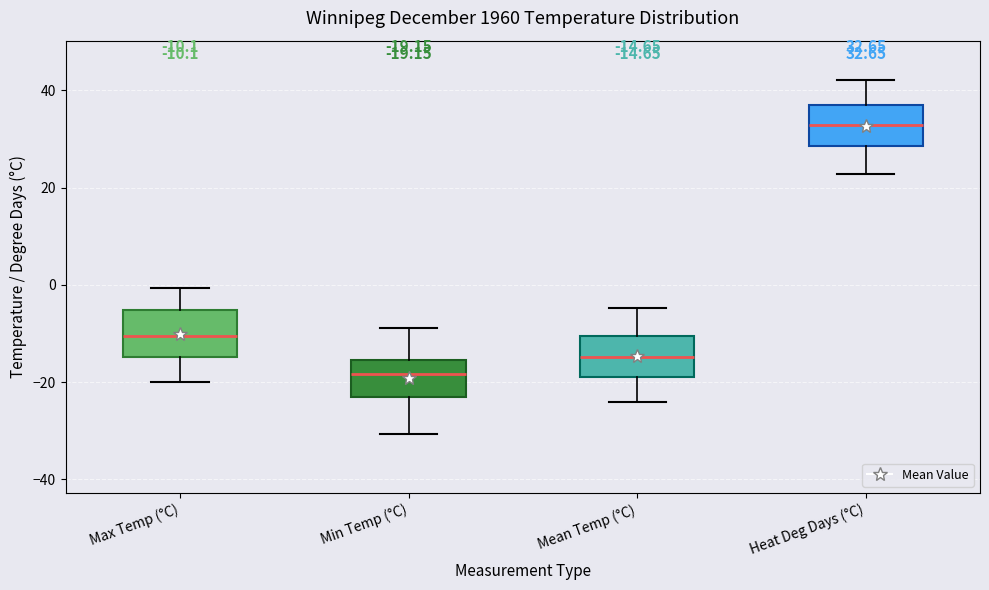

Which box has the lowest median line?

Min Temp (°C)